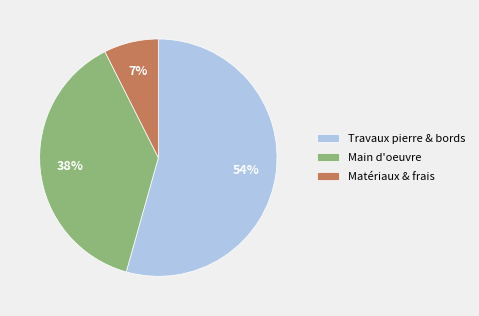

Rank the categories by value from highest to lowest.

Travaux pierre & bords, Main d'oeuvre, Matériaux & frais